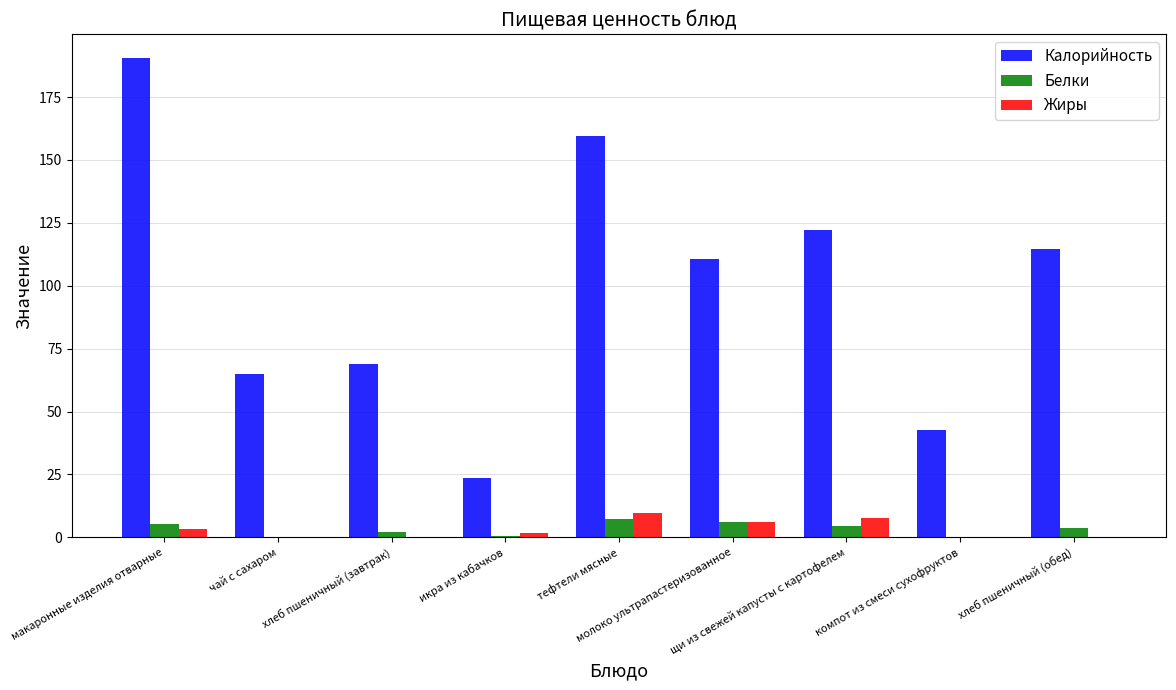

Are the bars horizontal?

No